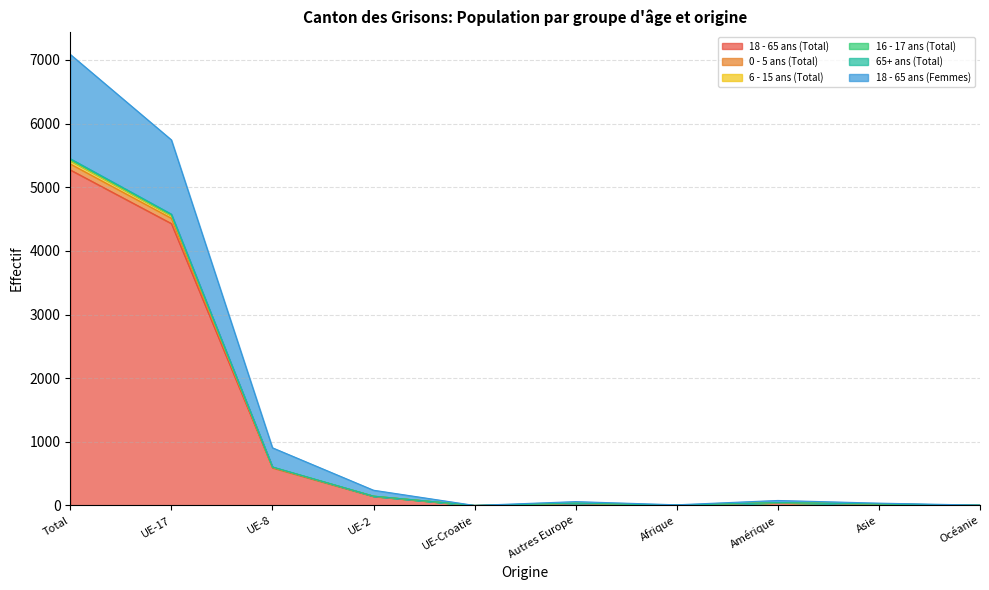

At which category is the sum across all series the highest?

Total